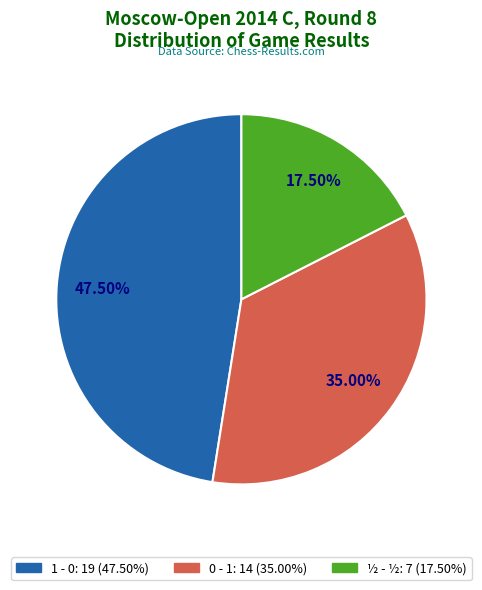

Approximately how many times larger is the value at 1 - 0 compared to ½ - ½?

2.7